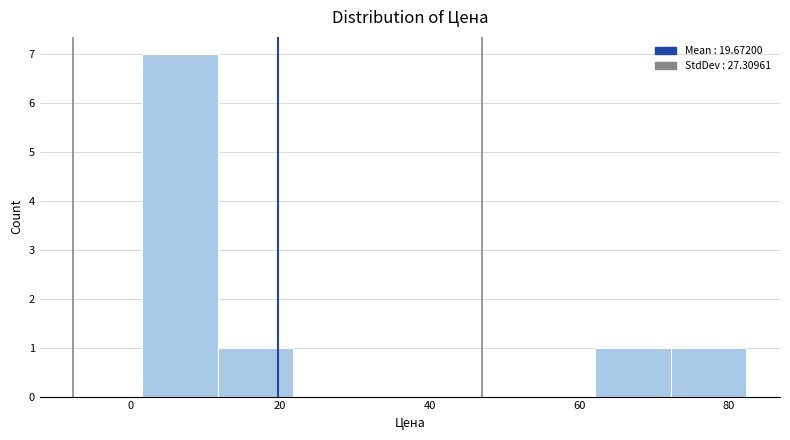

How tall is the bar that spans 62 to 72 on the x-axis? Neither the bar edges nor the heights are printed on the chart, so give them approximately, as read against the axes.

1